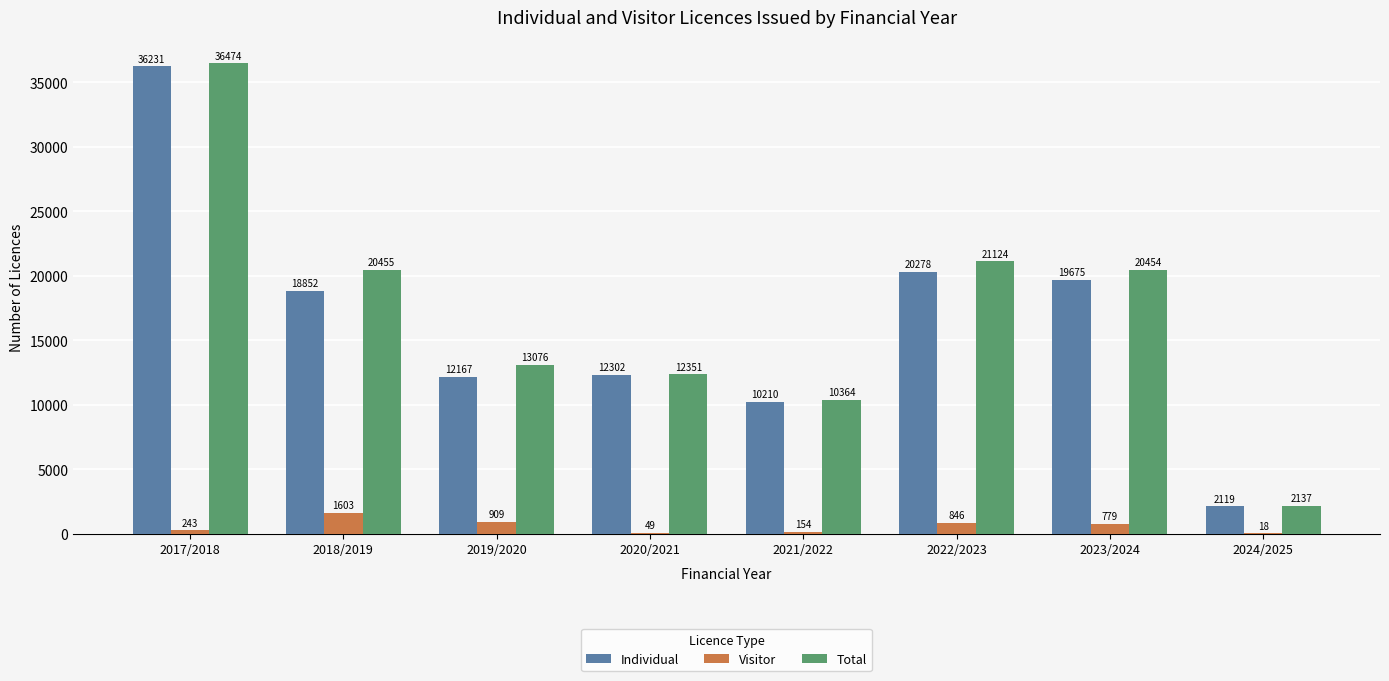

True or false: Total has a value of 12351 at 2020/2021.

True